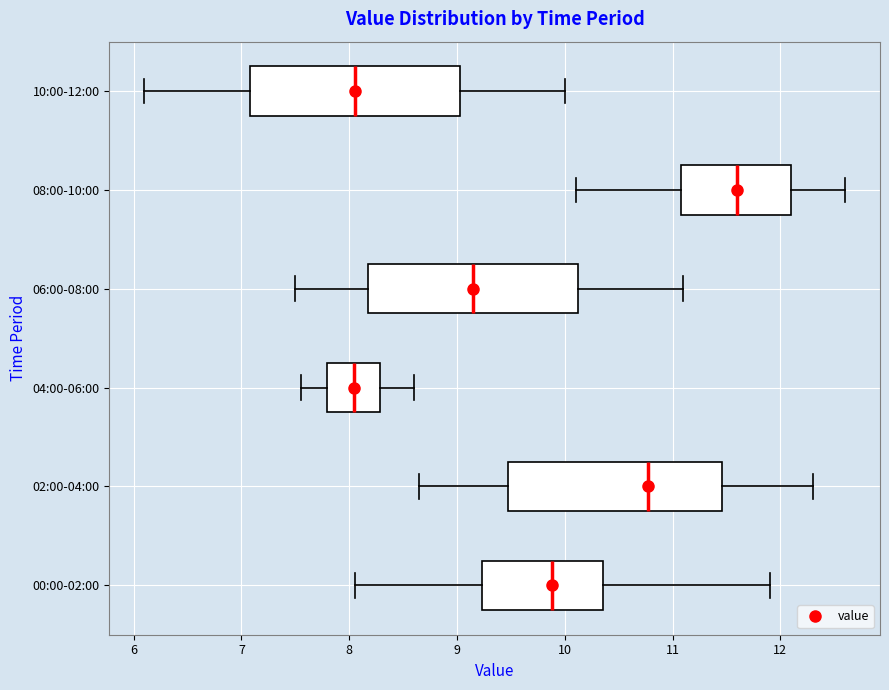

Reading bottom to top, transcribe this box plot: for each box, give where its median line is, the range the box spans, and where its two whiskers end, as read against the x-axis. The values are not printed on the chart, so give them approximately, as read against the axis.

00:00-02:00: median 9.9, box 9.2 to 10.4, whiskers 8.1 to 11.9
02:00-04:00: median 10.8, box 9.5 to 11.5, whiskers 8.7 to 12.3
04:00-06:00: median 8.0, box 7.8 to 8.3, whiskers 7.6 to 8.6
06:00-08:00: median 9.2, box 8.2 to 10.1, whiskers 7.5 to 11.1
08:00-10:00: median 11.6, box 11.1 to 12.1, whiskers 10.1 to 12.6
10:00-12:00: median 8.1, box 7.1 to 9.0, whiskers 6.1 to 10.0